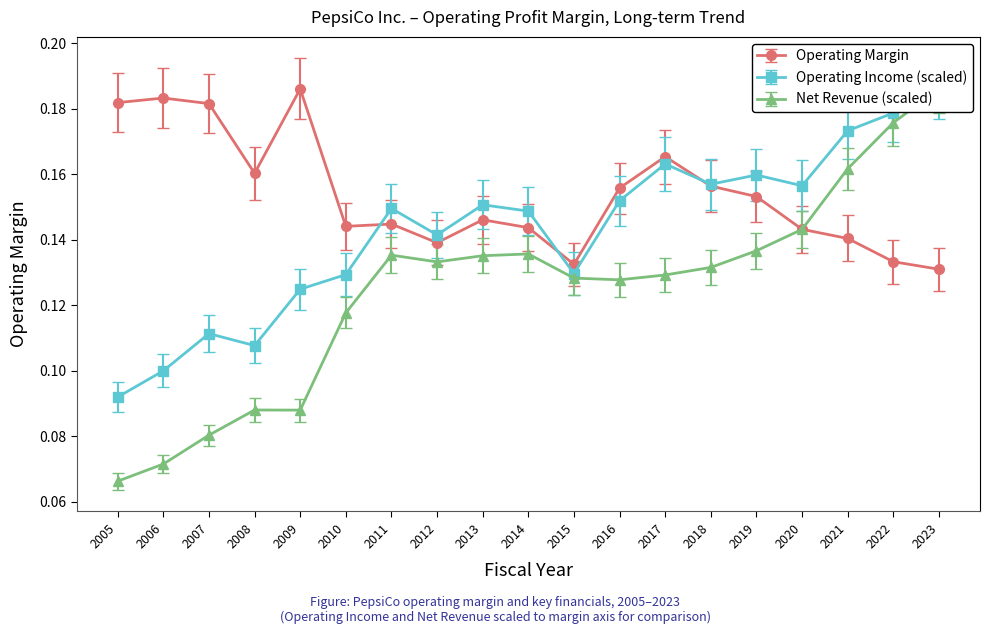

Count the Operating Margin values in the range 0 to 1.

19